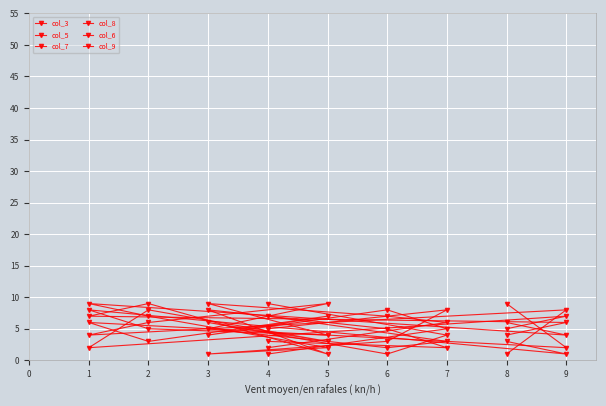

What is the minimum value for col_9?

1